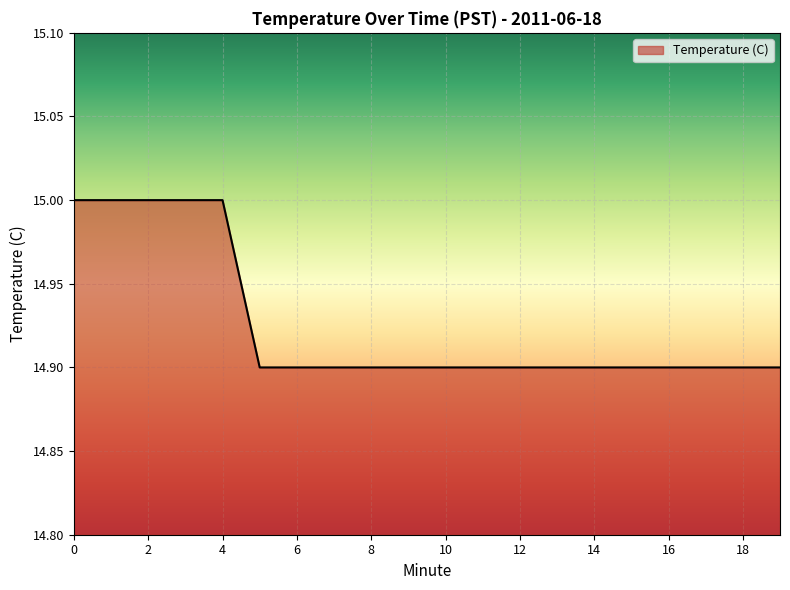

What is the maximum value shown in the chart?

15.0